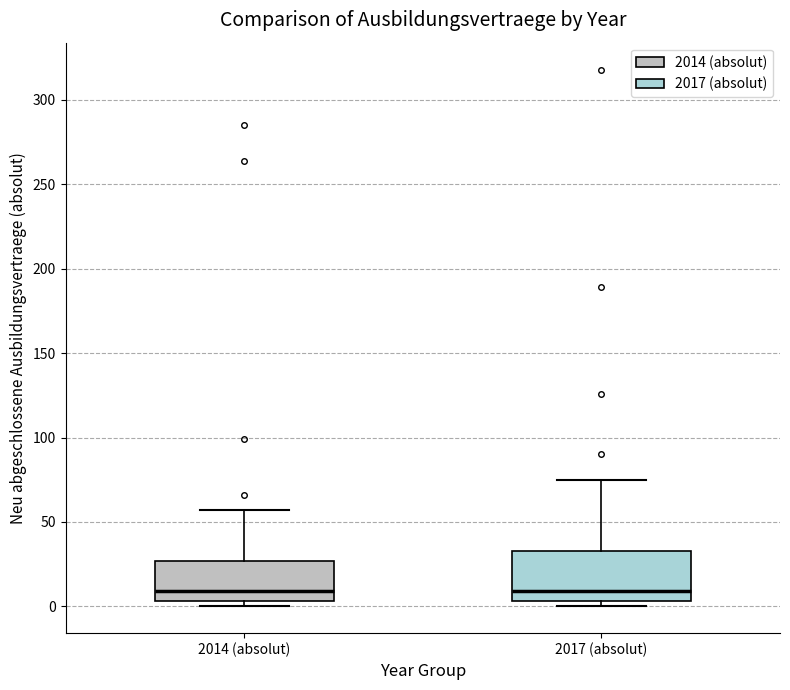

Which box is the tallest, from its lower edge to its upper edge?

2017 (absolut)